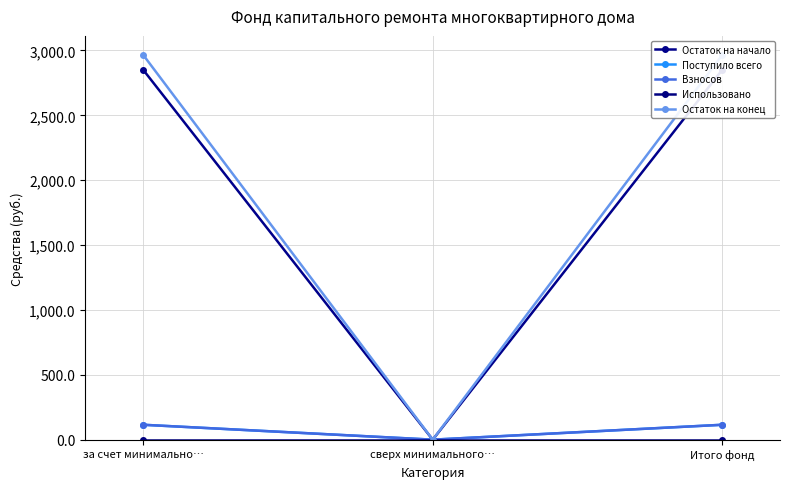

At how many categories does at least one series exceed 1697?

2